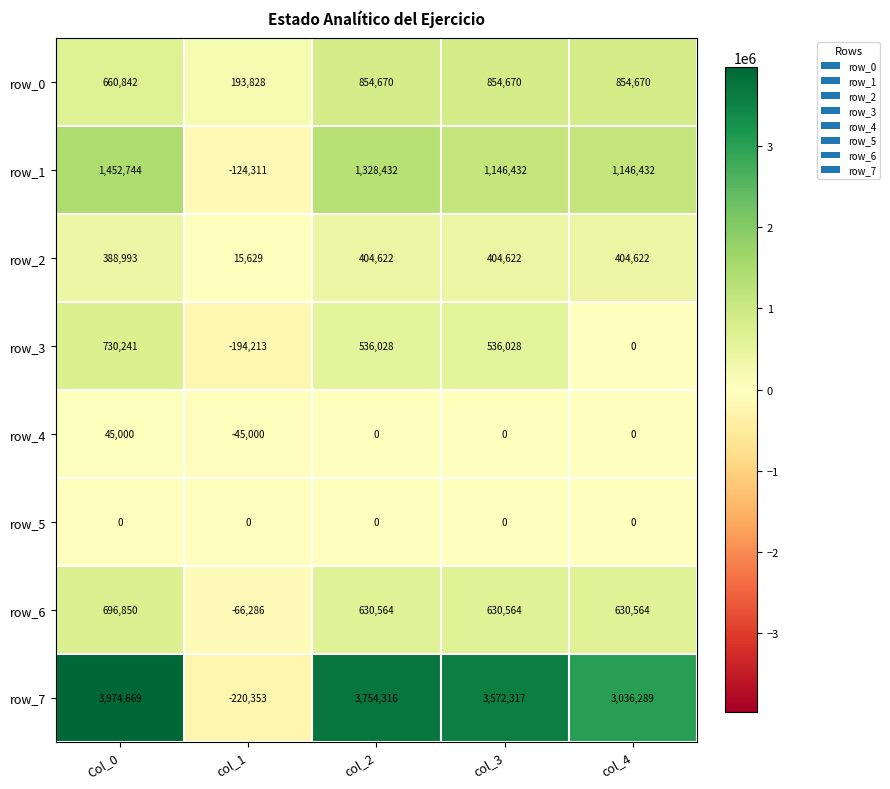

What is the difference between the row_3 values at col_3 and col_2?

0